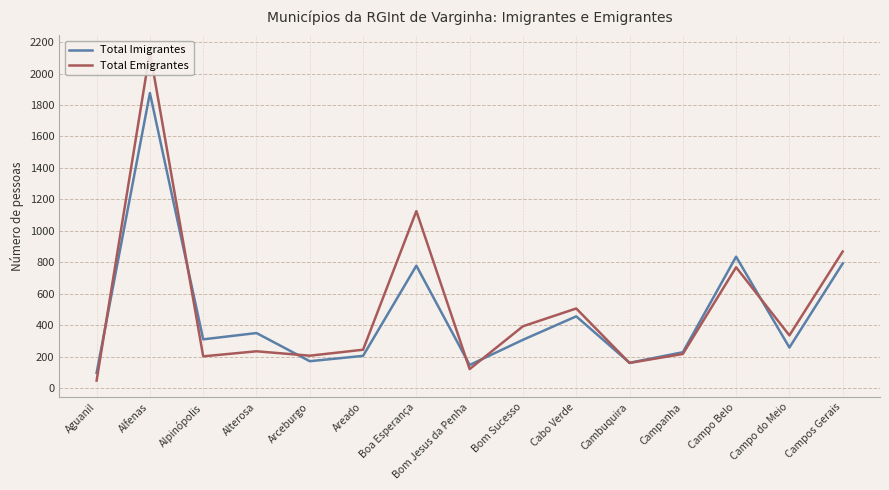

How many lines are shown in the chart?

2